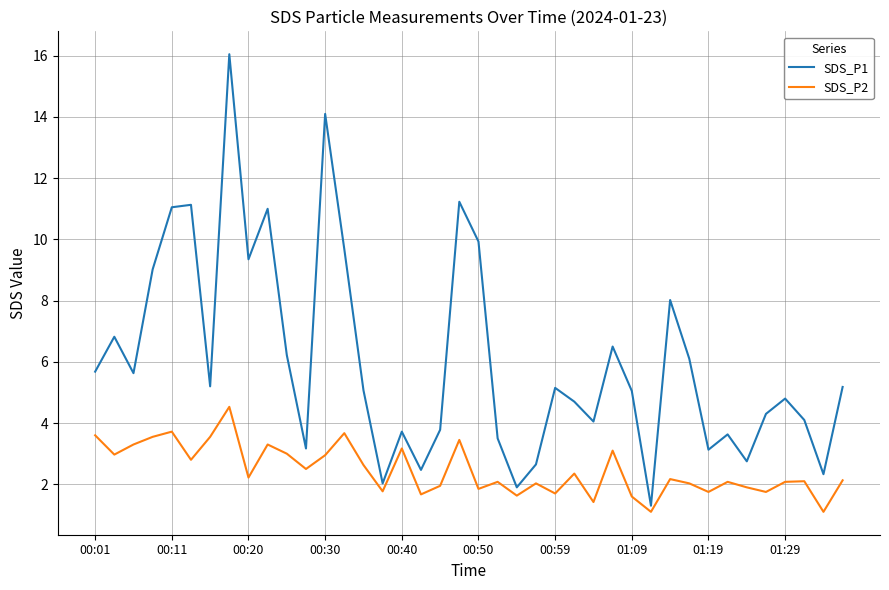

Which series has the largest total across all categories?

SDS_P1